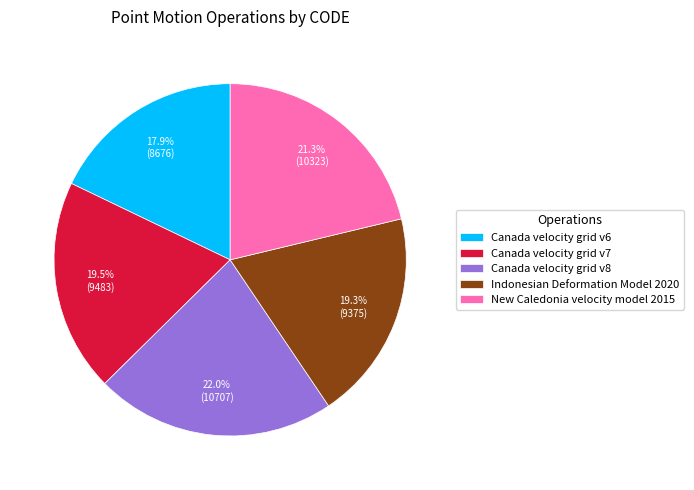

To the nearest percent, what portion does Indonesian Deformation Model 2020 represent?

19%